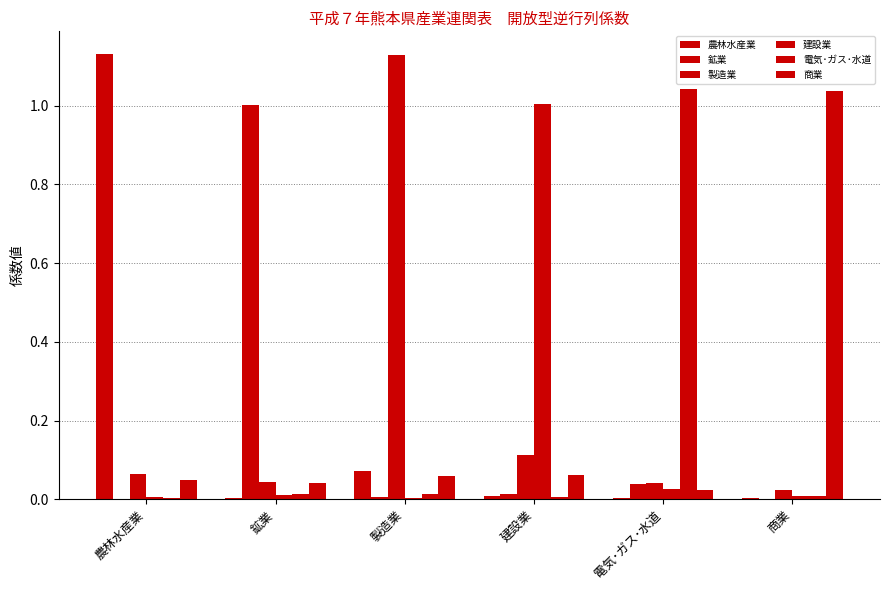

How many distinct data groups are displayed?

6